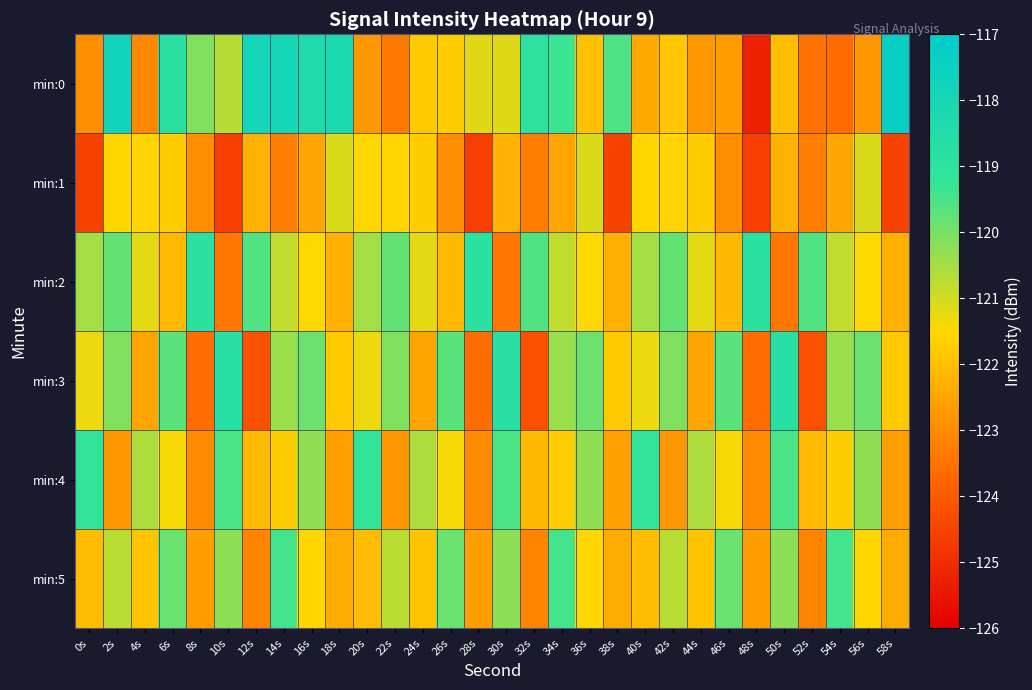

Which series has the widest spread of values?

min:0